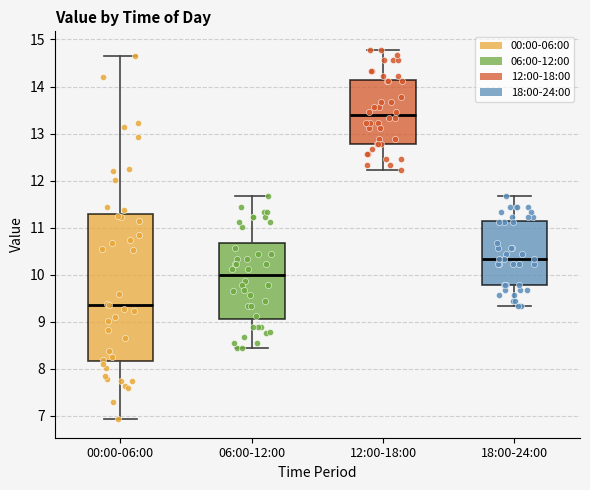

Where does the lower whisker of the box for 18:00-24:00 end on the y-axis? The values are not printed on the chart, so give them approximately, as read against the axis.

9.3